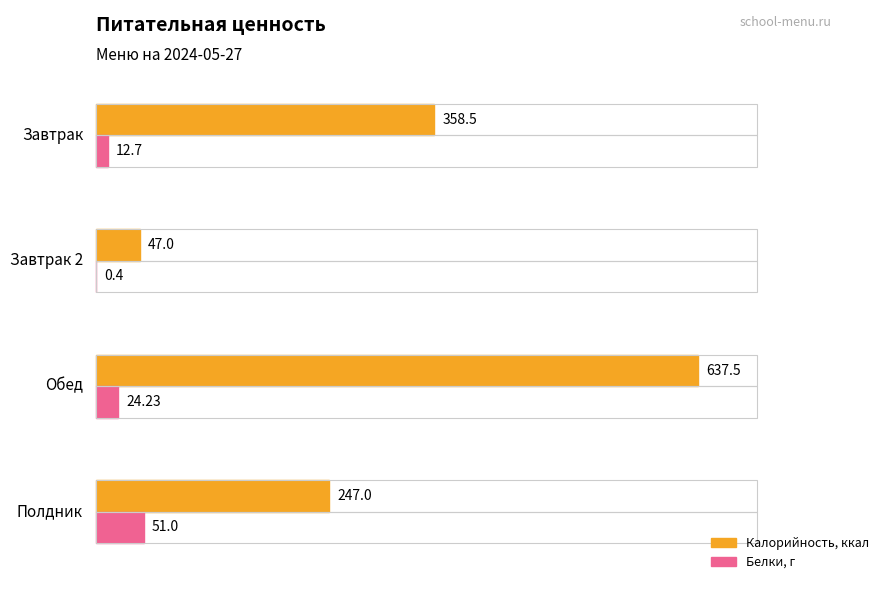

What position from the right is Завтрак 2?

3